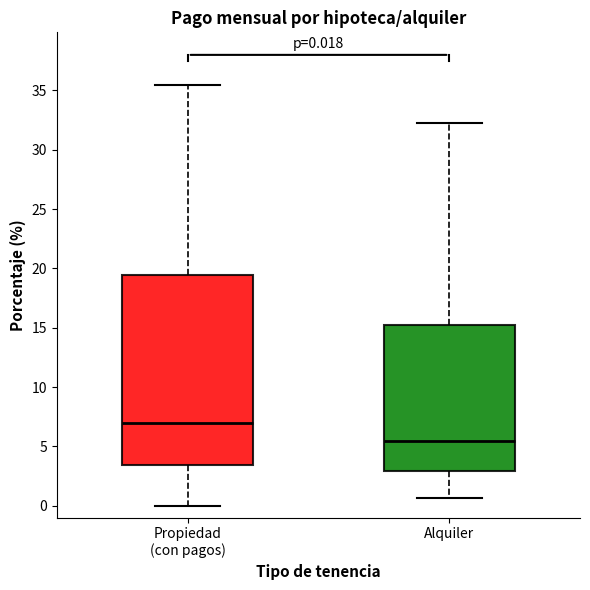

Which box has the highest median line?

Propiedad (con pagos)